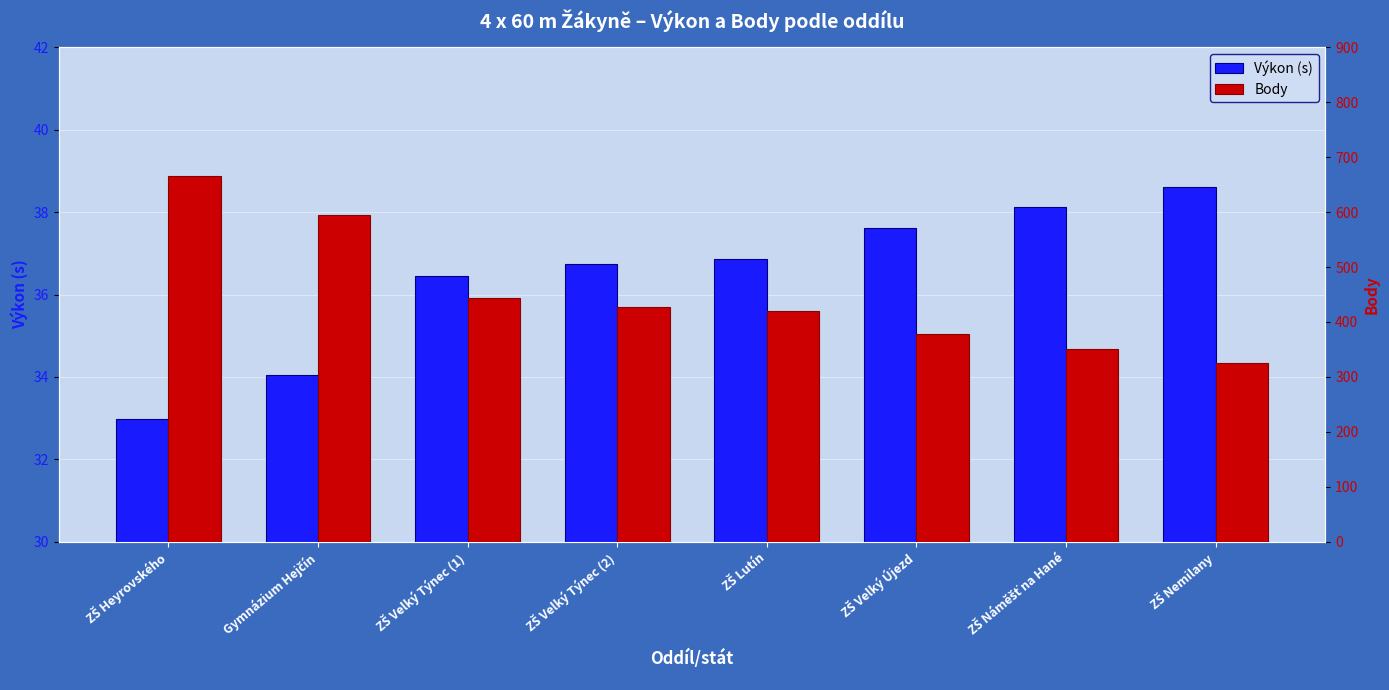

Which category has the lowest value across all series?

ZŠ Heyrovského